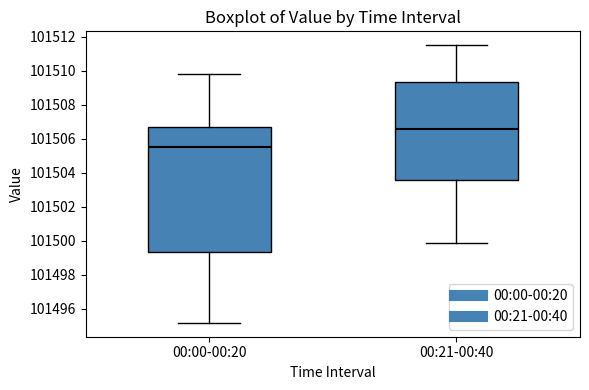

Which box's median line is the lowest?

00:00-00:20